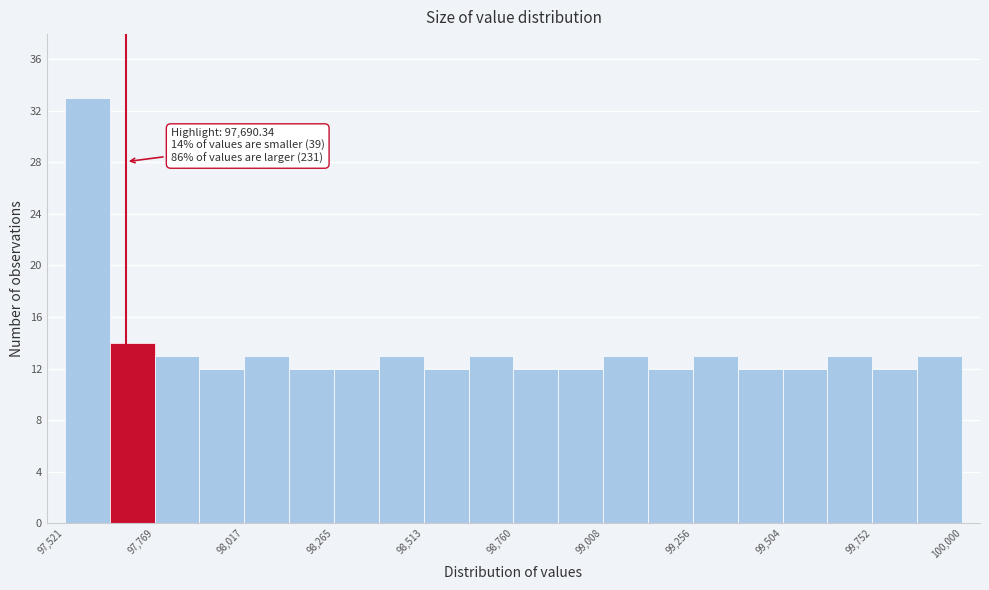

Around what value on the x-axis is the tallest bar? Give the approximate position of its centre, as read against the axis.

97600